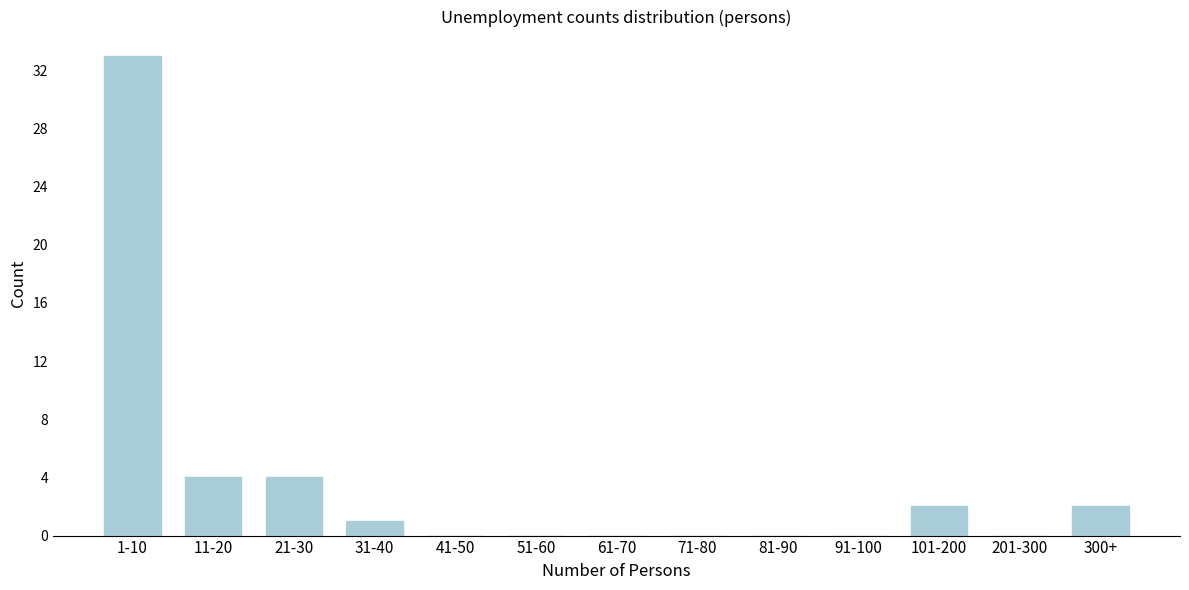

Reading left to right, list all the values displayed in this chart.

1-10=33	11-20=4	21-30=4	31-40=1	41-50=0	51-60=0	61-70=0	71-80=0	81-90=0	91-100=0	101-200=2	201-300=0	300+=2